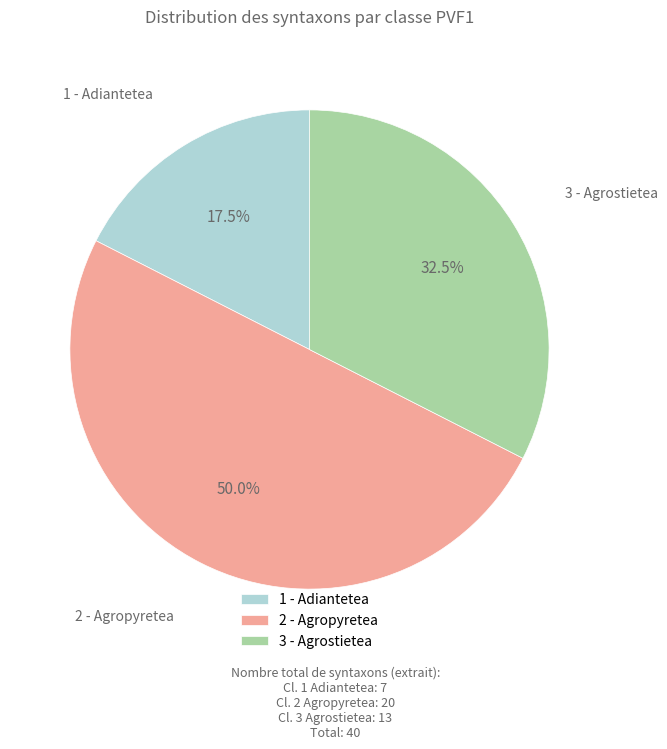

Rank the categories by value from highest to lowest.

2 - Agropyretea, 3 - Agrostietea, 1 - Adiantetea